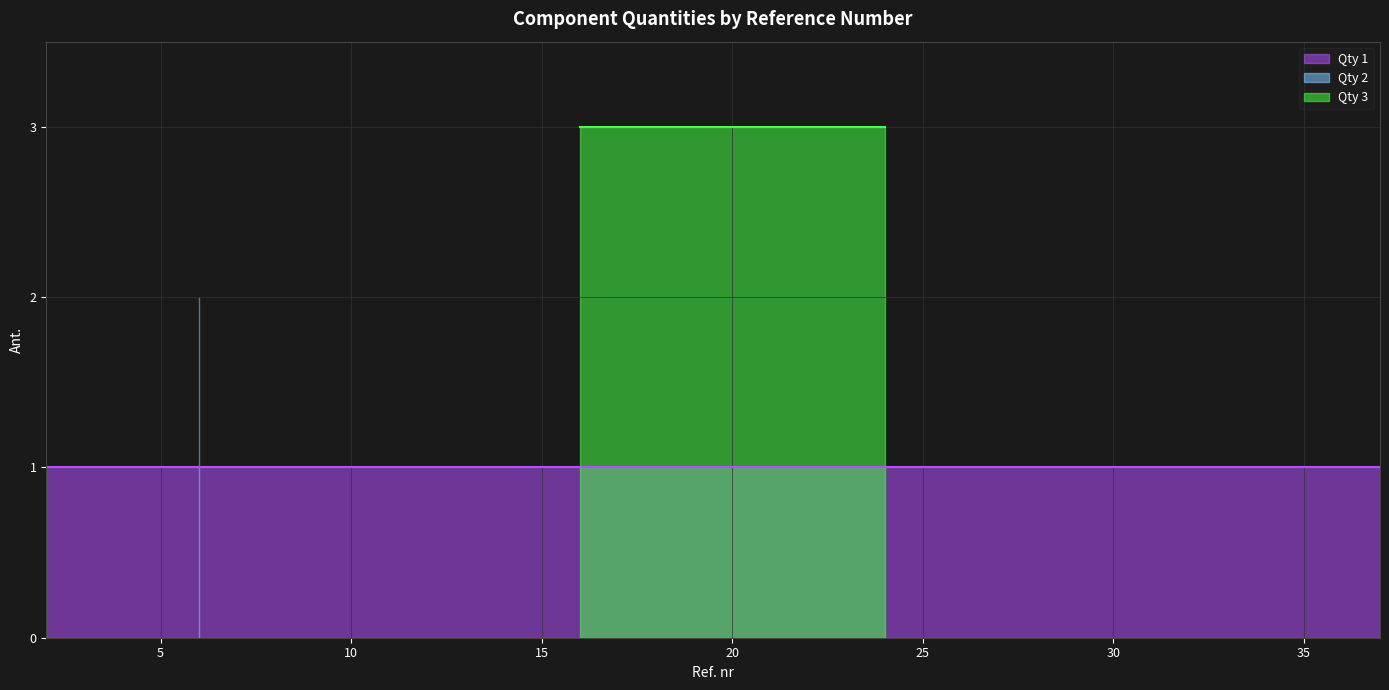

Reading left to right, list all the values displayed in this chart.

1	1	1	1	2	1	1	1	1	1	1	1	1	1	3	3	1	1	1	1	1	3	3	1	1	1	1	1	1	1	1	1	1	1	1	1